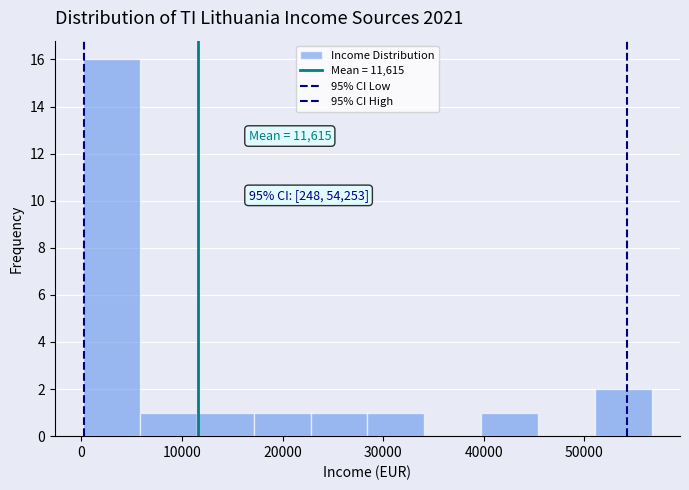

Which range on the x-axis has the tallest bar?

0 to 6000